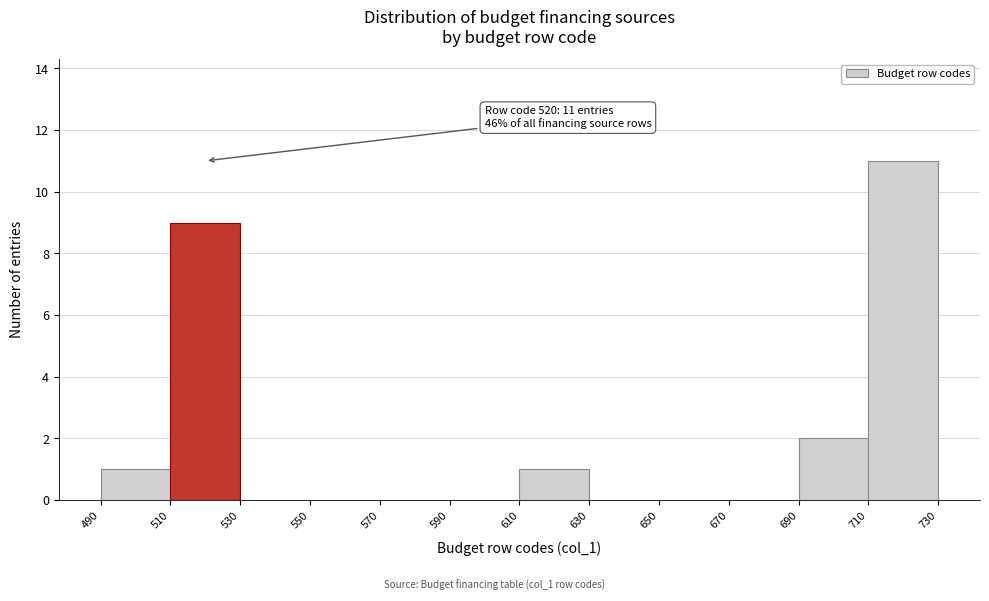

Over which range of the x-axis is the bar tallest?

710 to 730